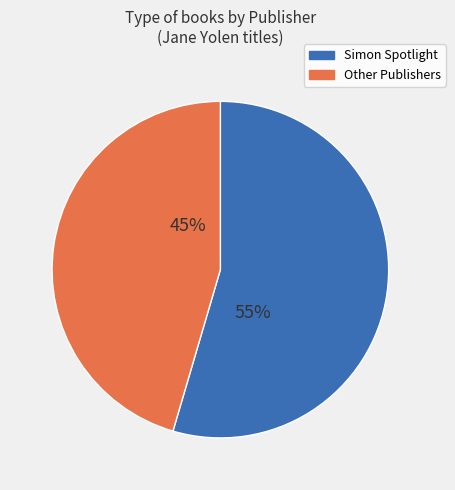

Is there any slice that represents more than half of the pie?

Yes